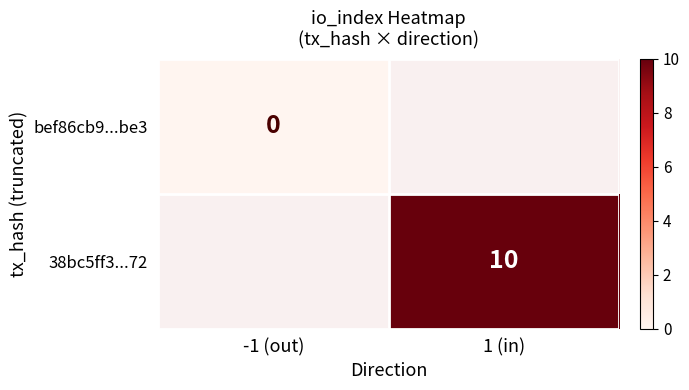

Which category has the highest value in the bef86cb9...be3 series?

-1 (out)